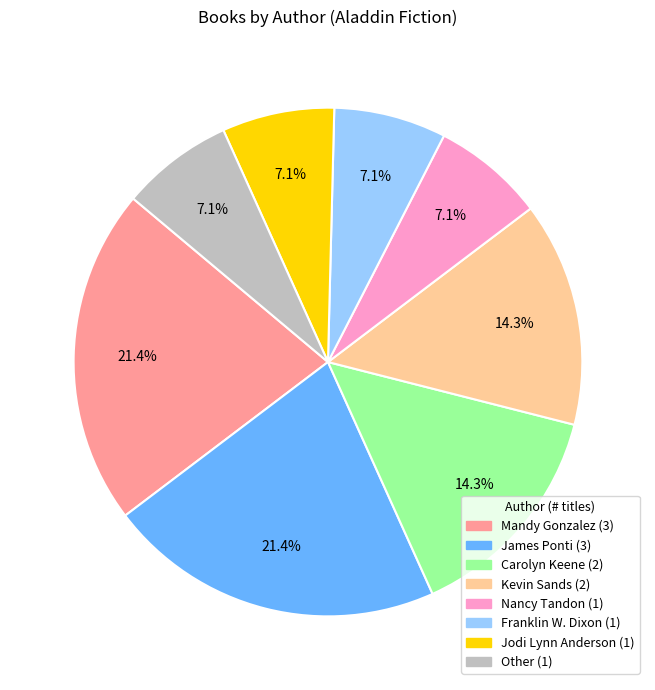

Is Carolyn Keene the majority of the pie?

No